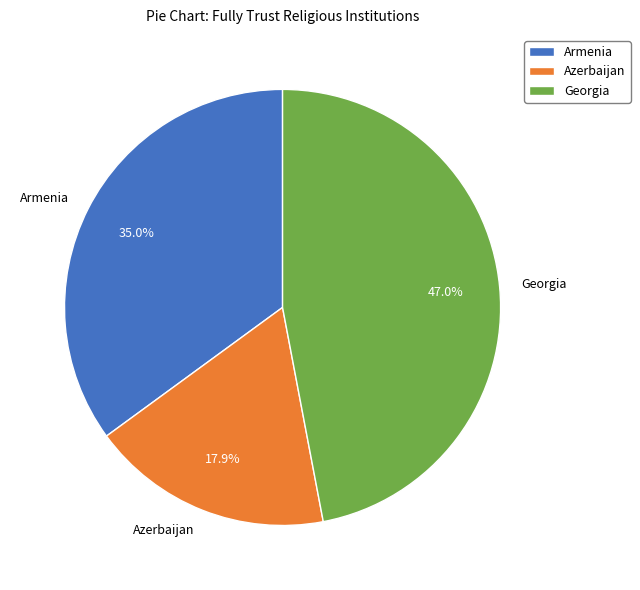

To the nearest percent, what is the difference between the largest and smallest slice percentages?

29%